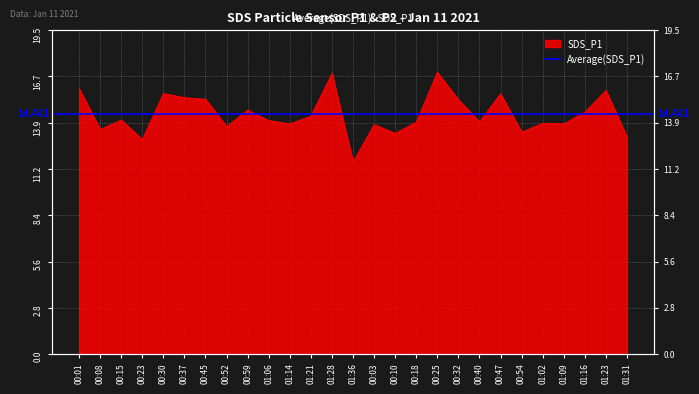

Reading left to right, what are all the values shown in this chart?

00:01=16.0	00:08=13.5	00:15=14.1	00:23=12.9	00:30=15.7	00:37=15.4	00:45=15.3	00:52=13.7	00:59=14.7	01:06=14.1	01:14=13.9	01:21=14.3	01:28=16.9	01:36=11.6	00:03=13.8	00:10=13.3	00:18=14.0	00:25=17.0	00:32=15.3	00:40=14.0	00:47=15.7	00:54=13.4	01:02=13.9	01:09=13.9	01:16=14.6	01:23=15.9	01:31=13.1